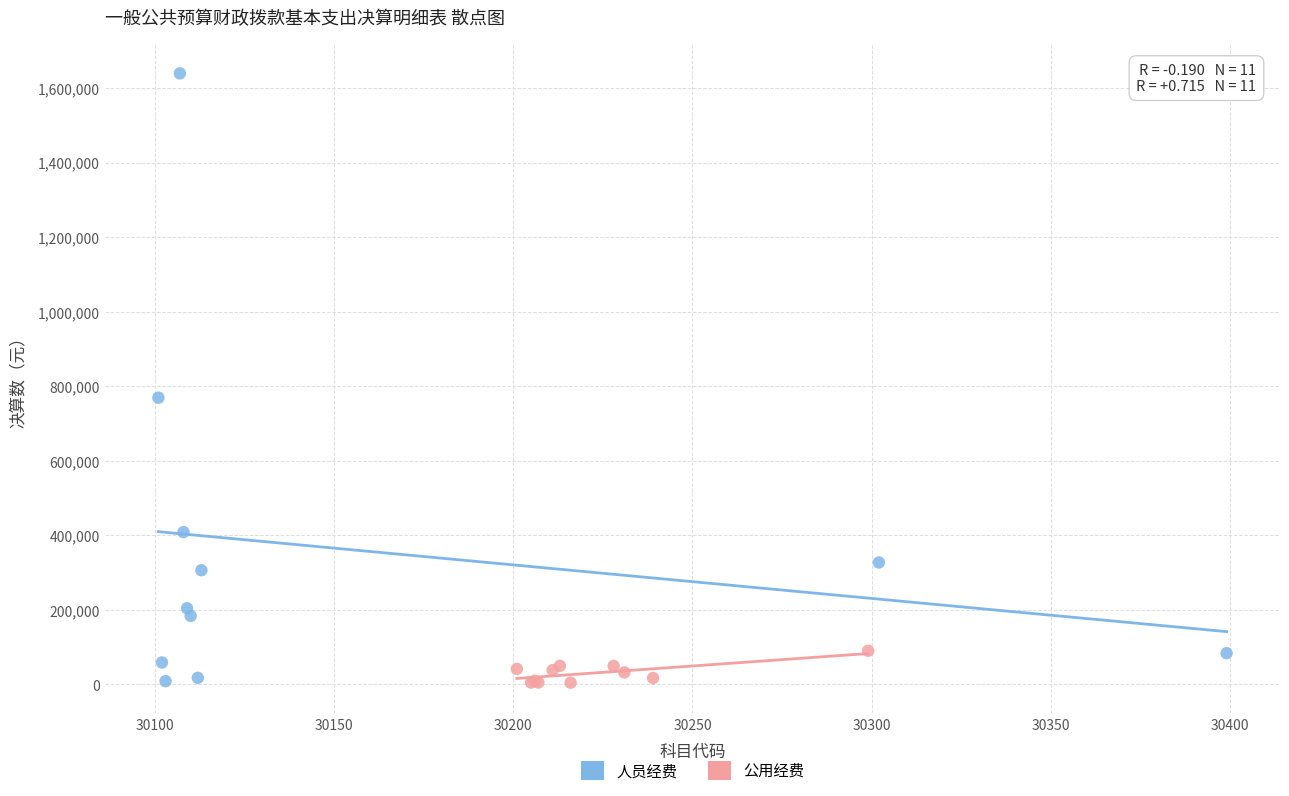

Which series has the widest spread of Y values?

人员经费